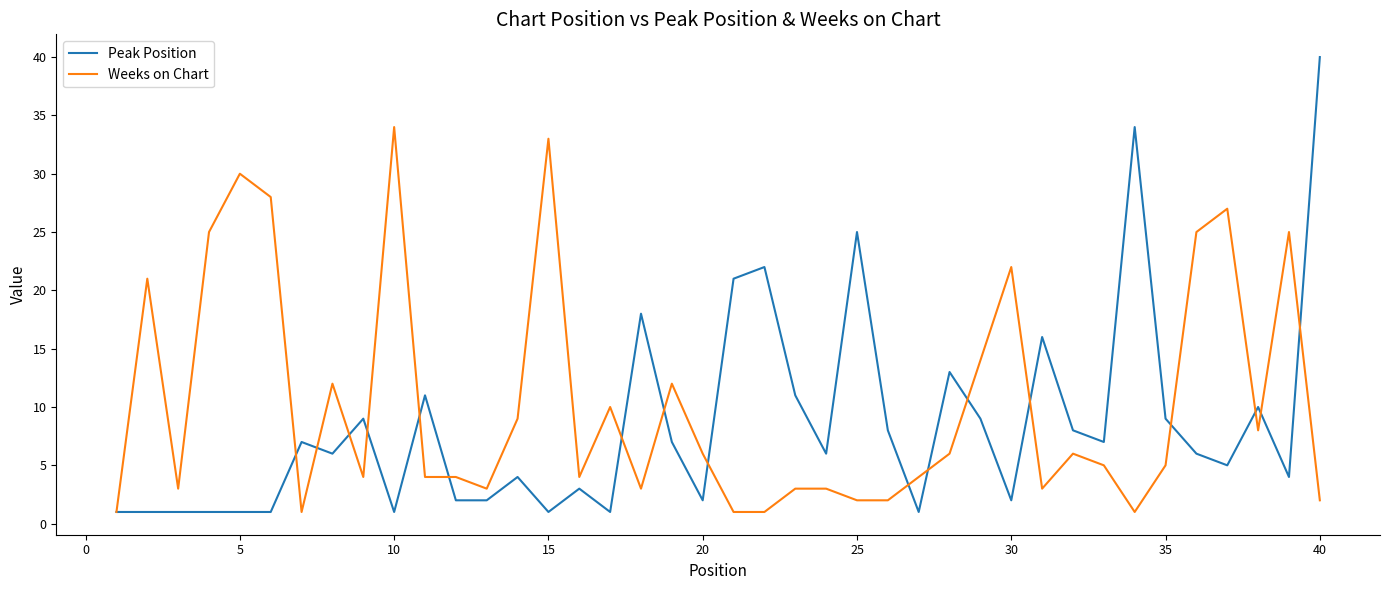

Rank the series by their average value, from highest to lowest.

Weeks on Chart, Peak Position